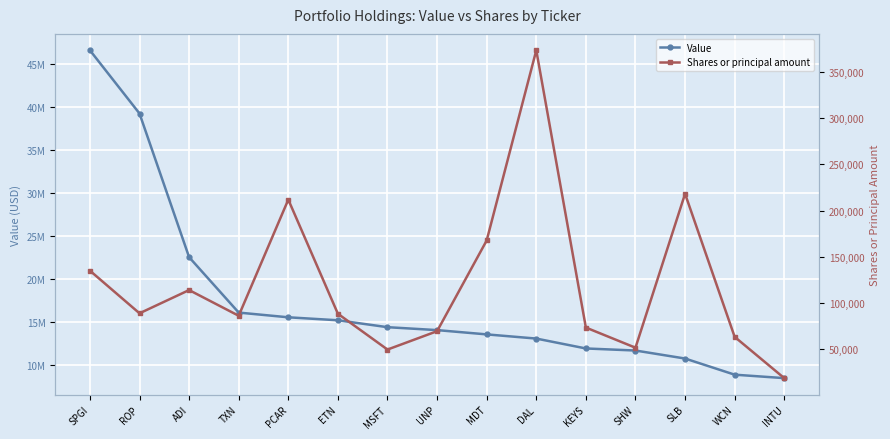

Which label corresponds to the largest value in the chart?

SPGI